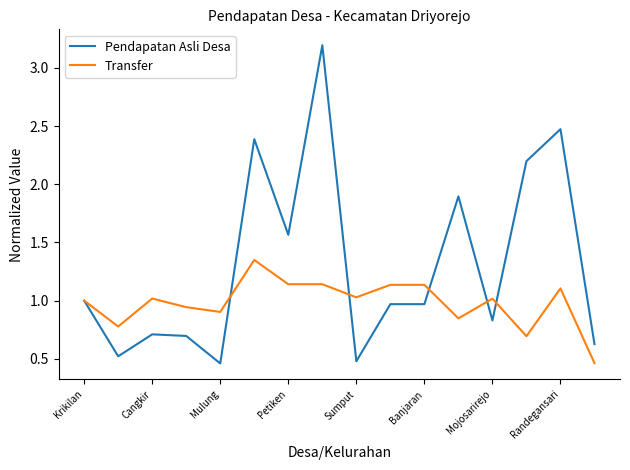

Which series has the largest range (max minus min)?

Pendapatan Asli Desa